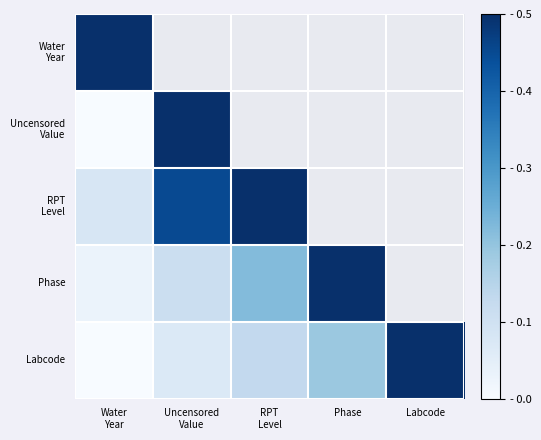

Rank the series by their maximum value, from lowest to highest.

Water Year, Uncensored Value, RPT Level, Phase, Labcode